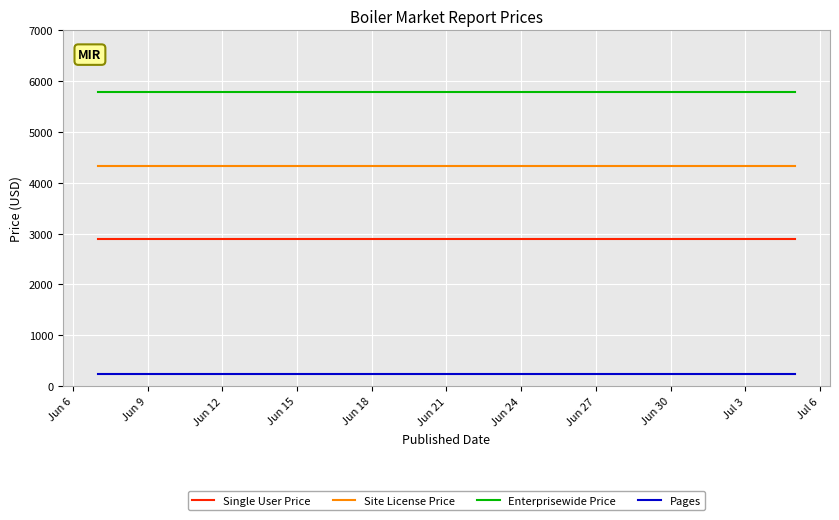

List the series in order of their peak value, highest first.

Enterprisewide Price, Site License Price, Single User Price, Pages